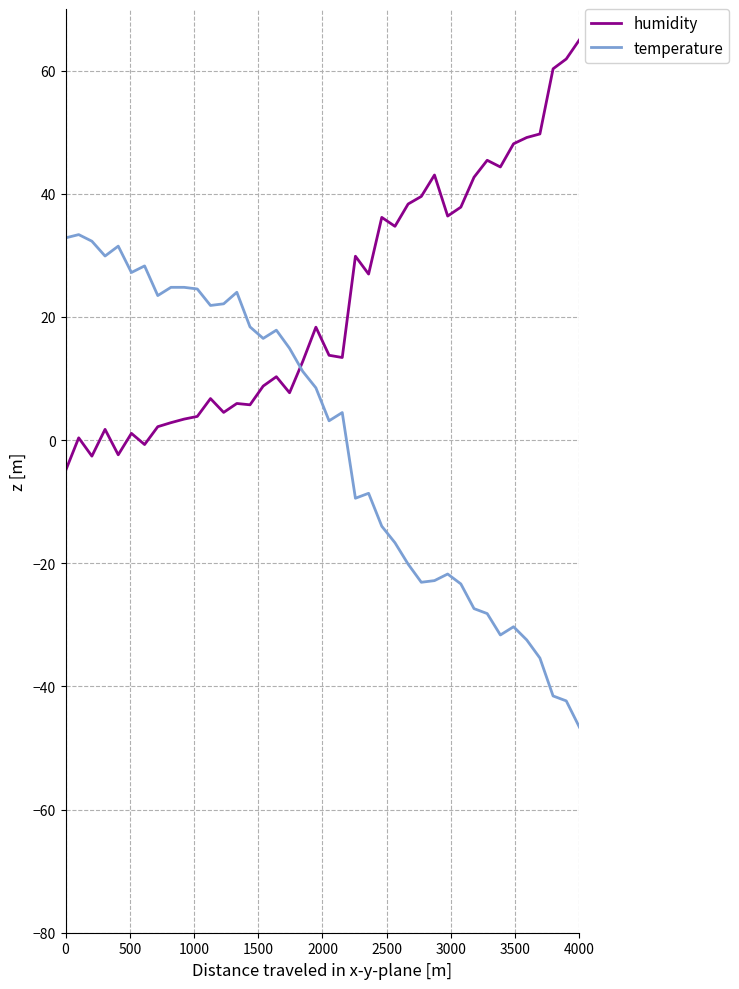

How many distinct data groups are displayed?

2